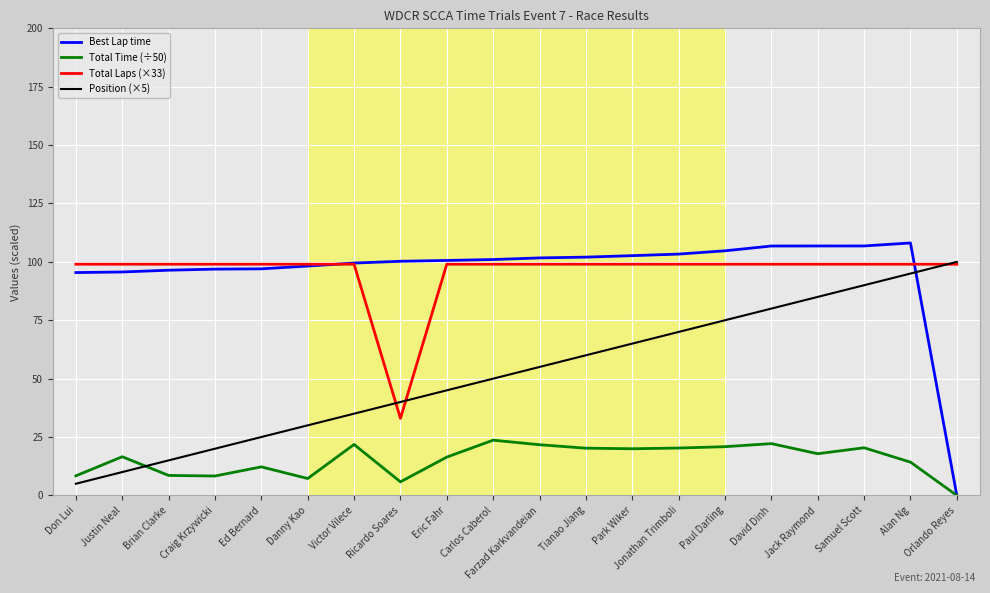

Is the value of Total Time (÷50) at Samuel Scott greater than the value of Position (×5) at Orlando Reyes?

No